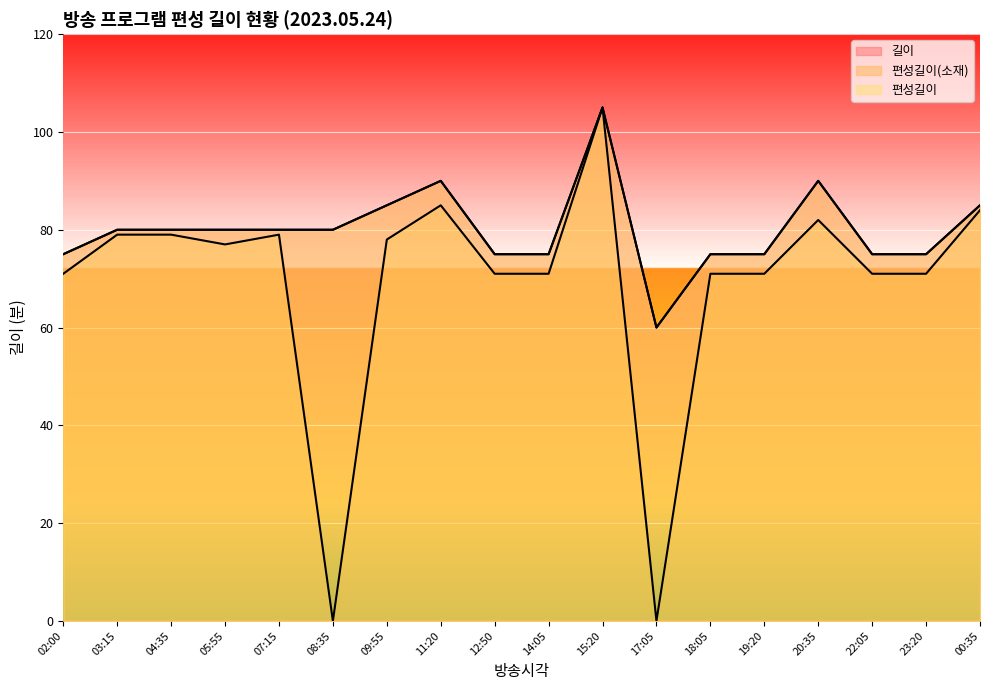

In 편성길이, how many points are higher than both neighbors (excluding endpoints)?

3